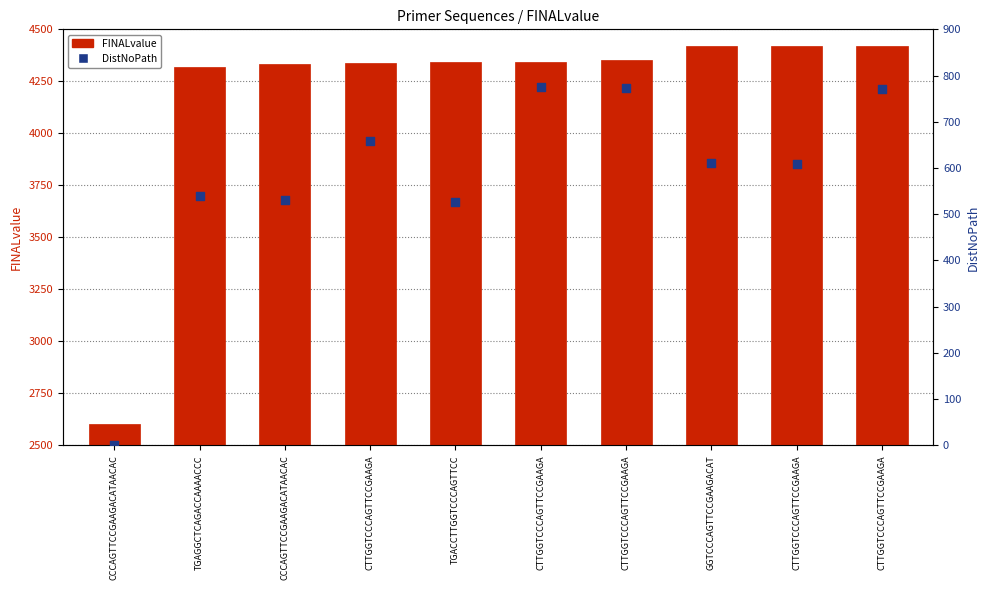

Which series has the largest total across all categories?

FINALvalue